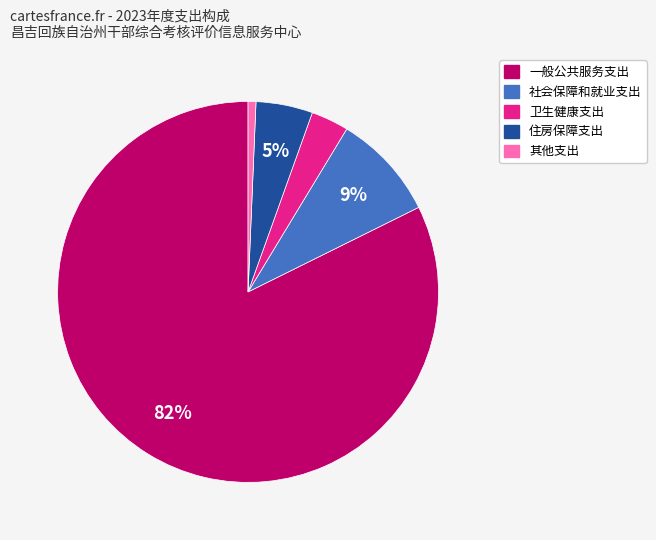

To the nearest percent, what percentage of the pie is 一般公共服务支出?

82%